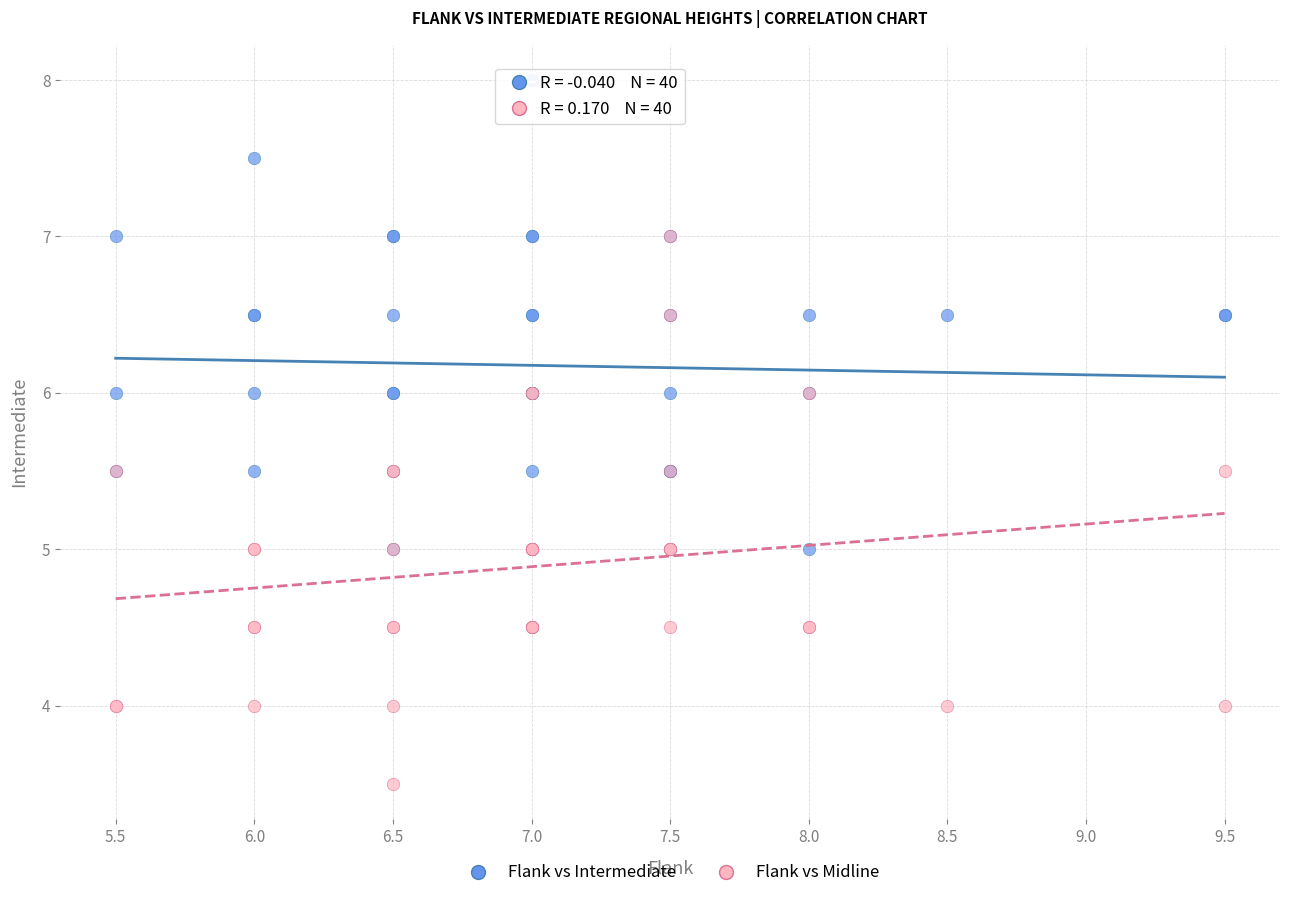

What are all the series names shown in the legend?

Flank vs Intermediate, Flank vs Midline